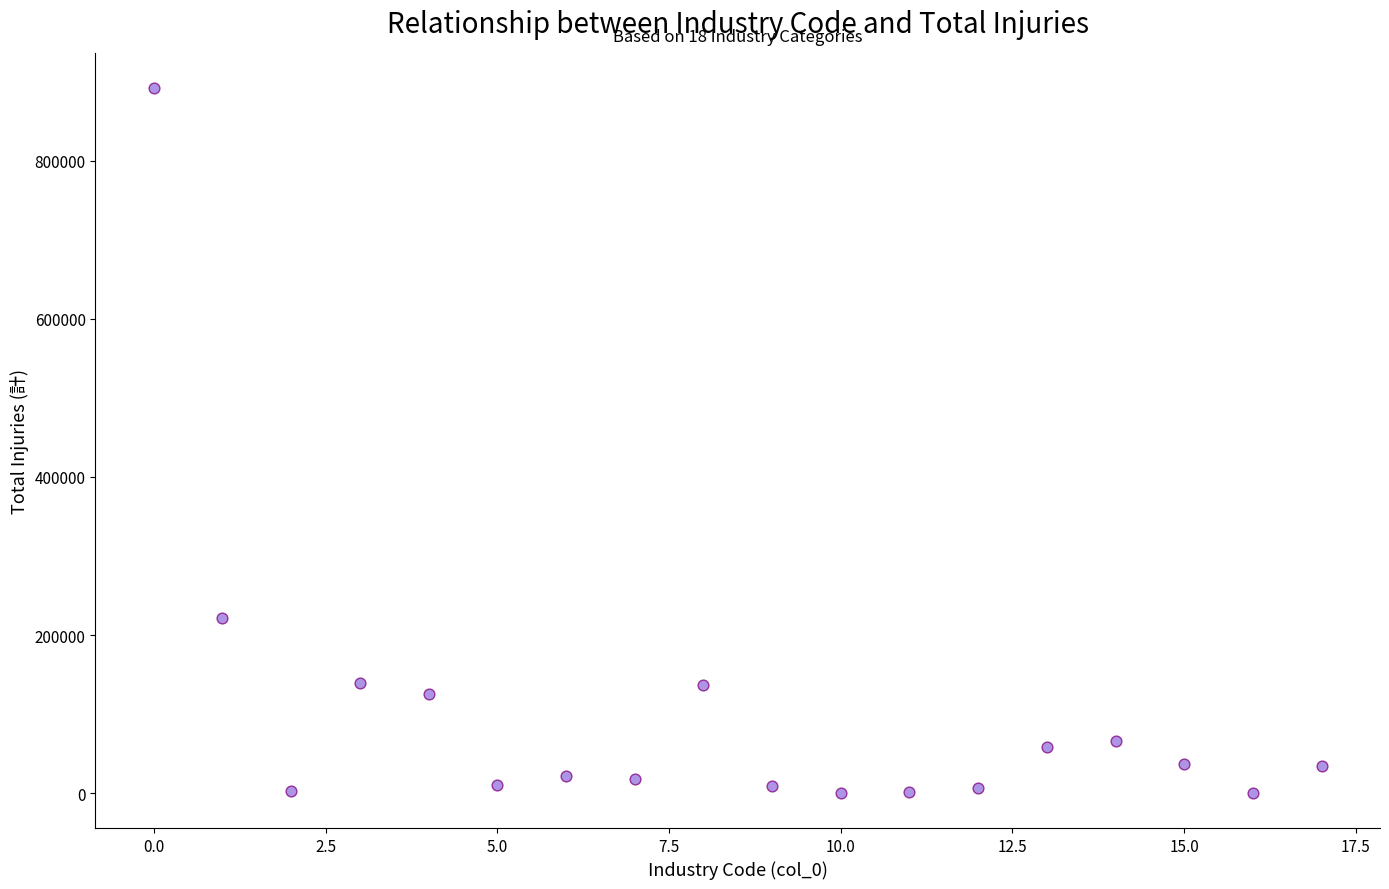

What is the range of X values (max minus min)?

17